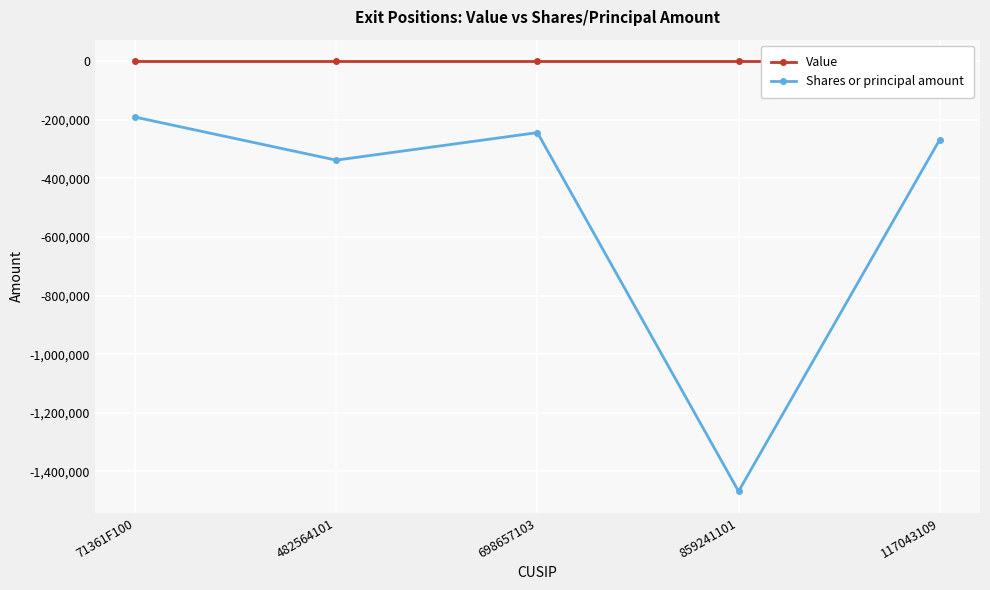

Rank the series by their maximum value, from highest to lowest.

Value, Shares or principal amount